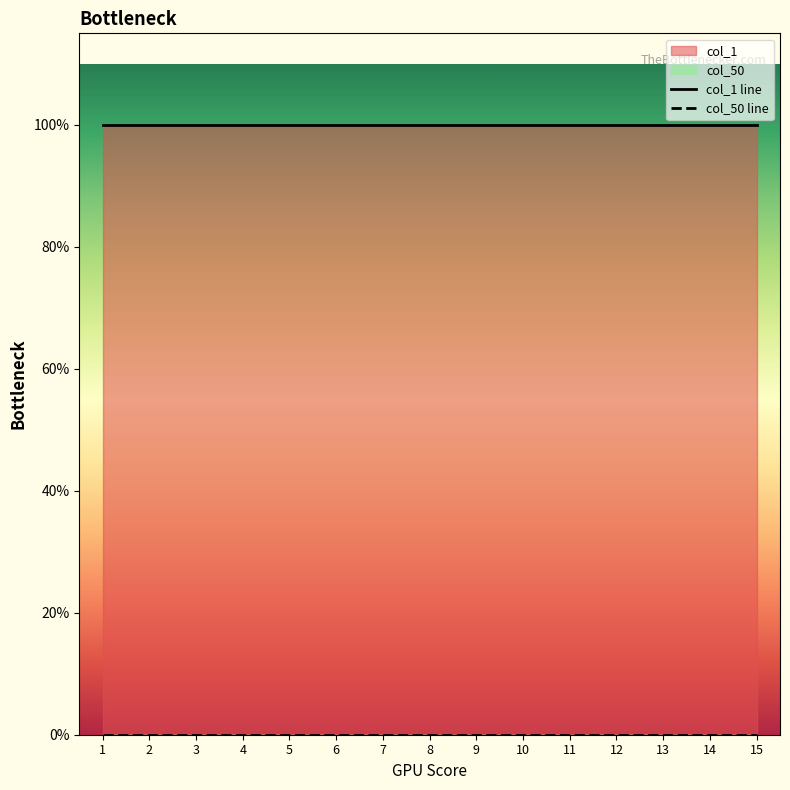

How many lines are shown in the chart?

2